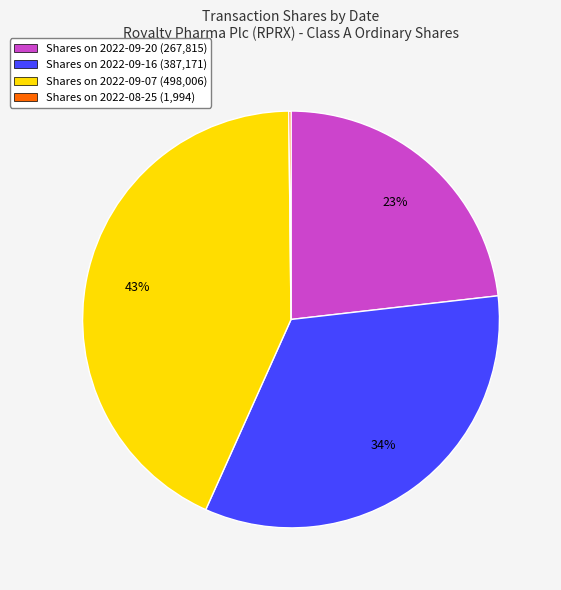

Combined, do Shares on 2022-09-20 (267,815) and Shares on 2022-09-16 (387,171) account for over 50%?

Yes